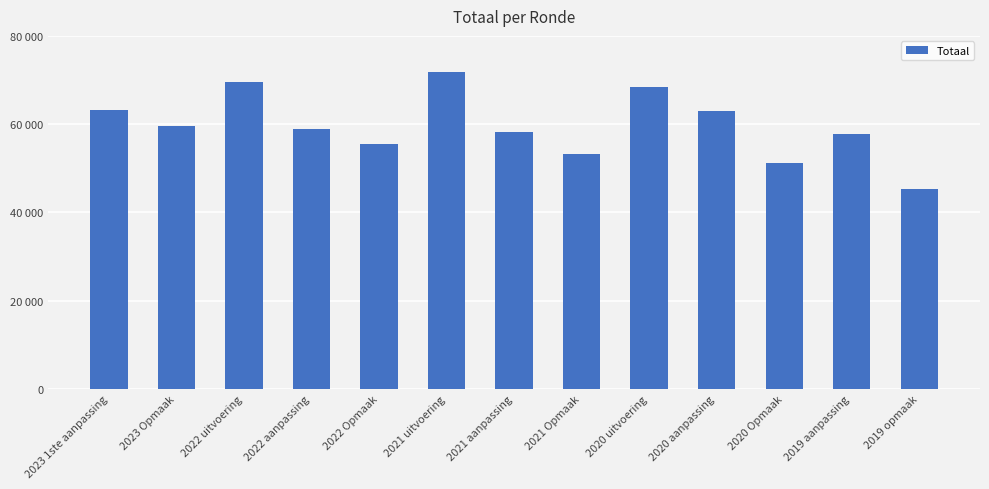

Rank the categories by value from lowest to highest.

2019 opmaak, 2020 Opmaak, 2021 Opmaak, 2022 Opmaak, 2019 aanpassing, 2021 aanpassing, 2022 aanpassing, 2023 Opmaak, 2020 aanpassing, 2023 1ste aanpassing, 2020 uitvoering, 2022 uitvoering, 2021 uitvoering